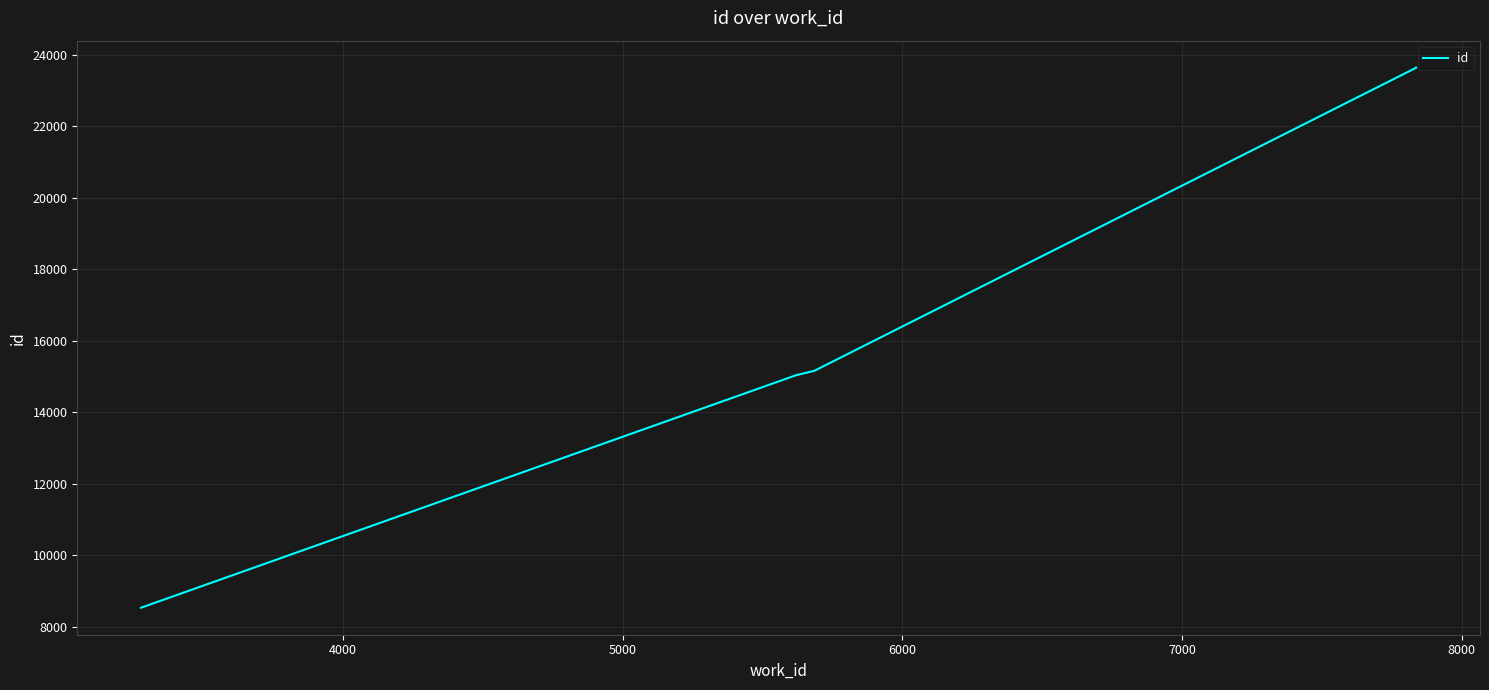

Reading left to right, extract all data points from this chart.

8539	15032	15034	15160	23632	23633